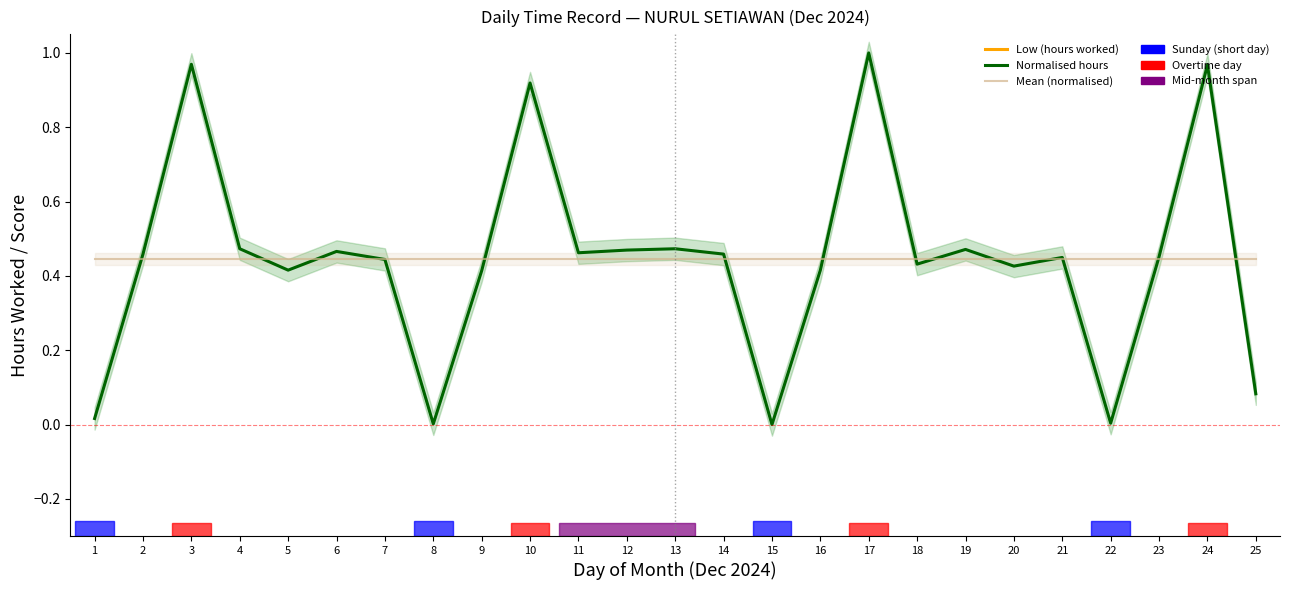

True or false: Normalised hours has a value of 0.0 at 15.

True